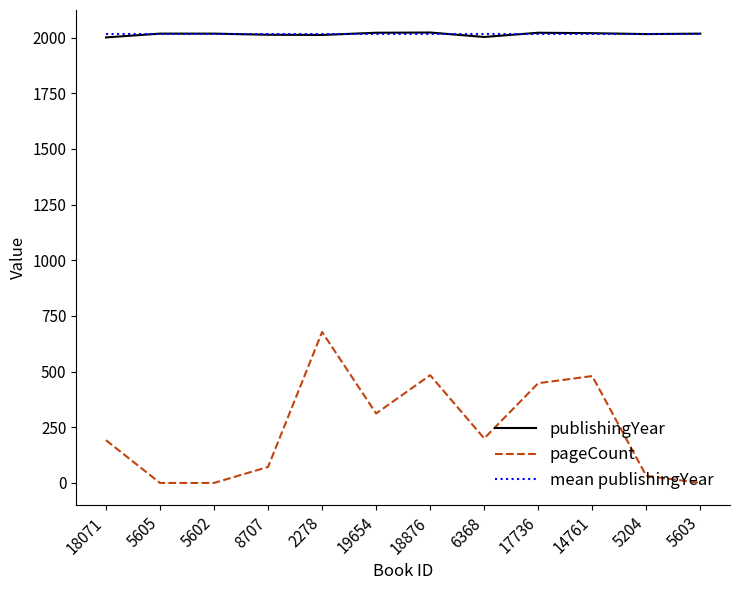

The pageCount series shows 0.0 at 5603. True or false?

True